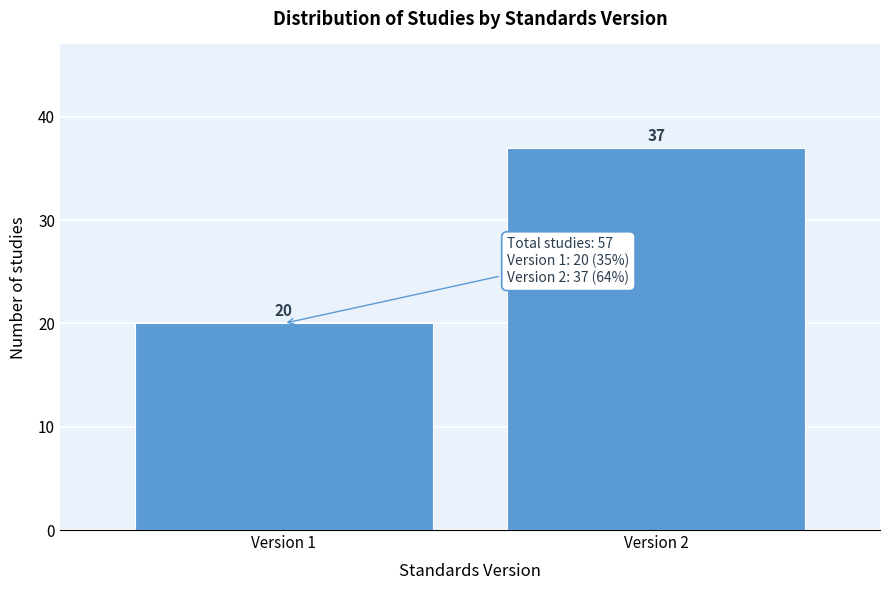

Reading left to right, extract all data points from this chart.

20	37